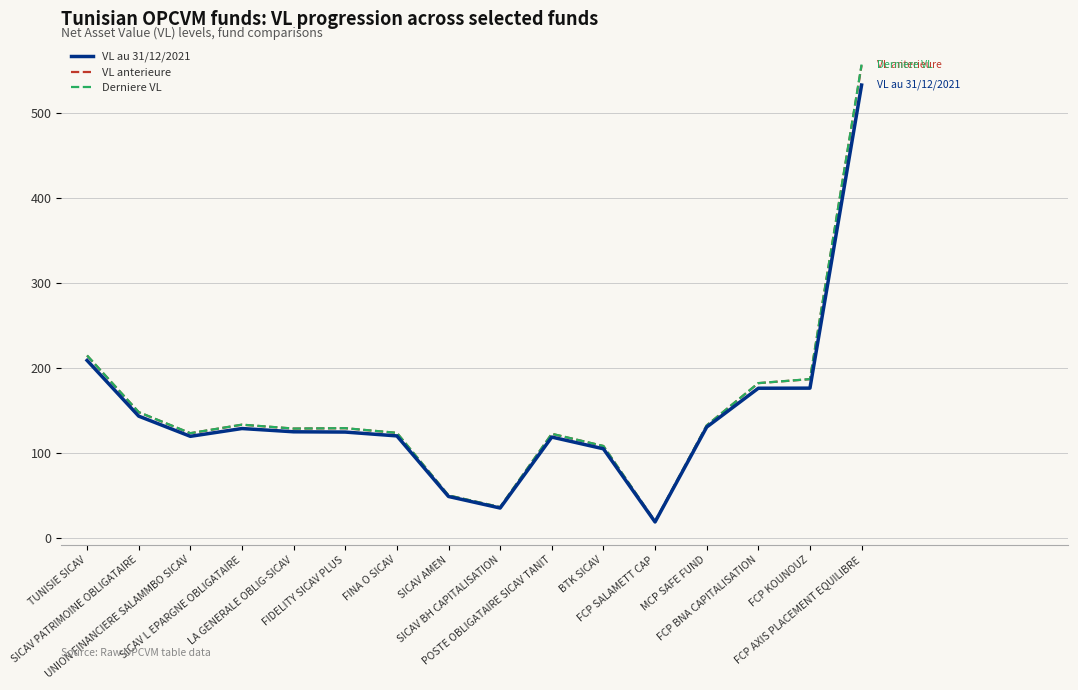

What is the minimum value for VL au 31/12/2021?

18.5